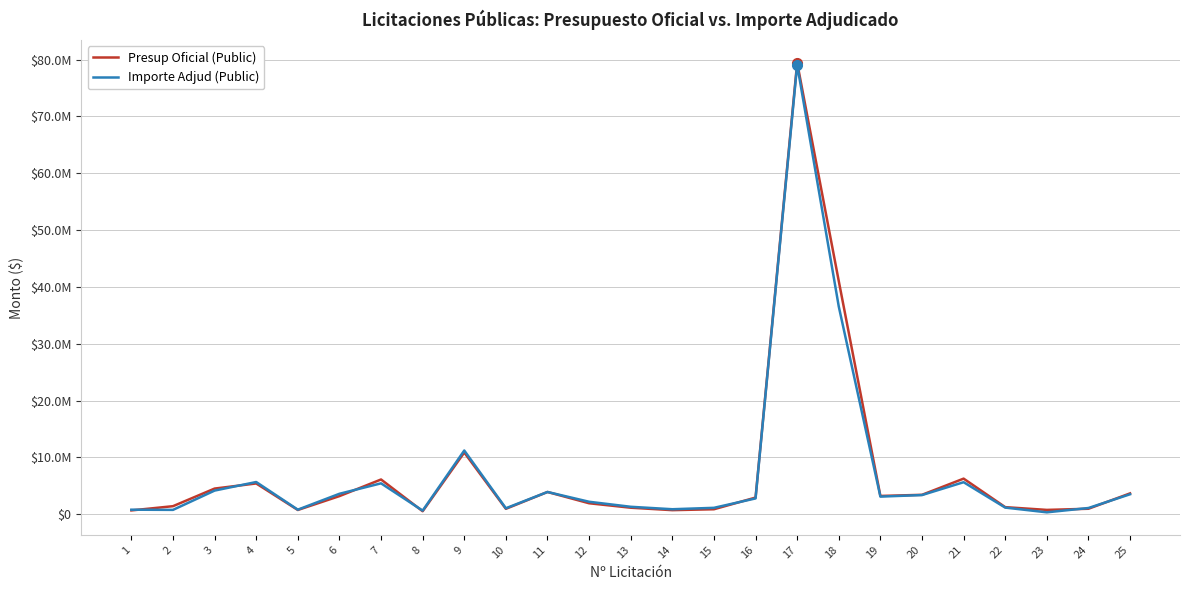

What is the spread (max minus min) of values at 21?

629537.0